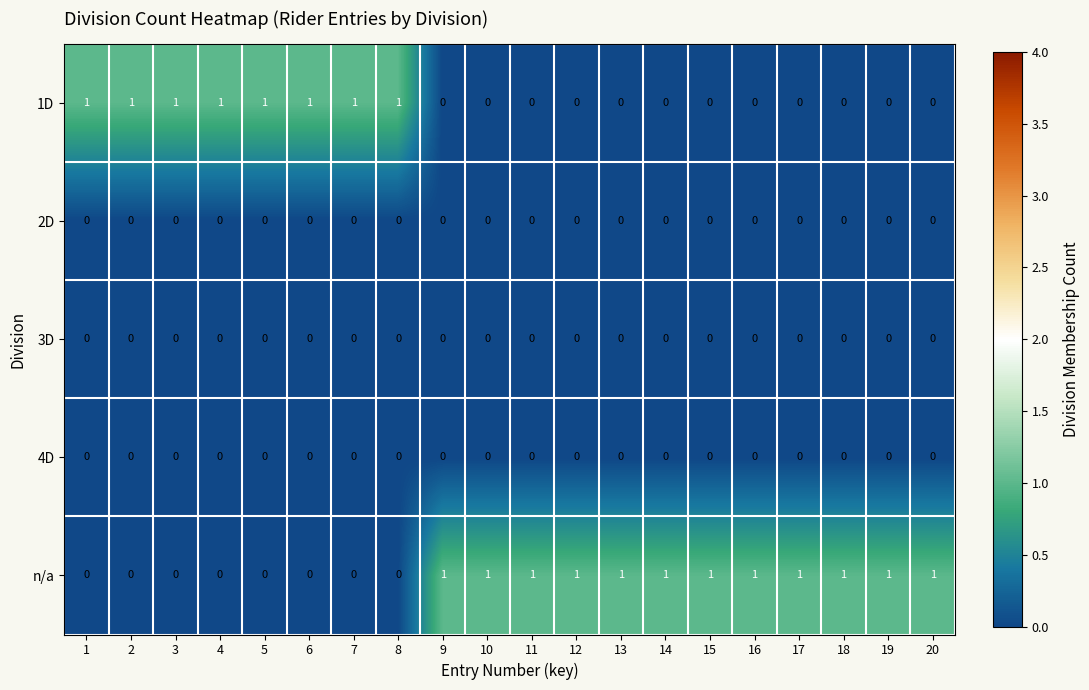

Is it true that n/a equals 0 at 2?

True